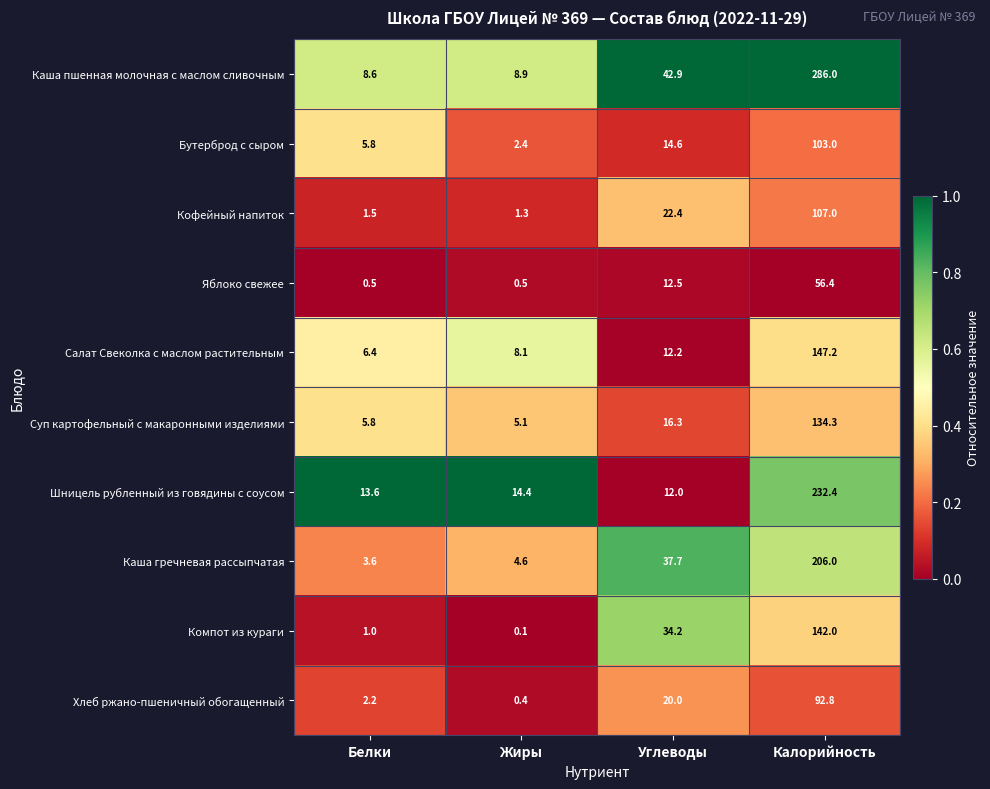

What is the spread (max minus min) of values at Калорийность?

229.6